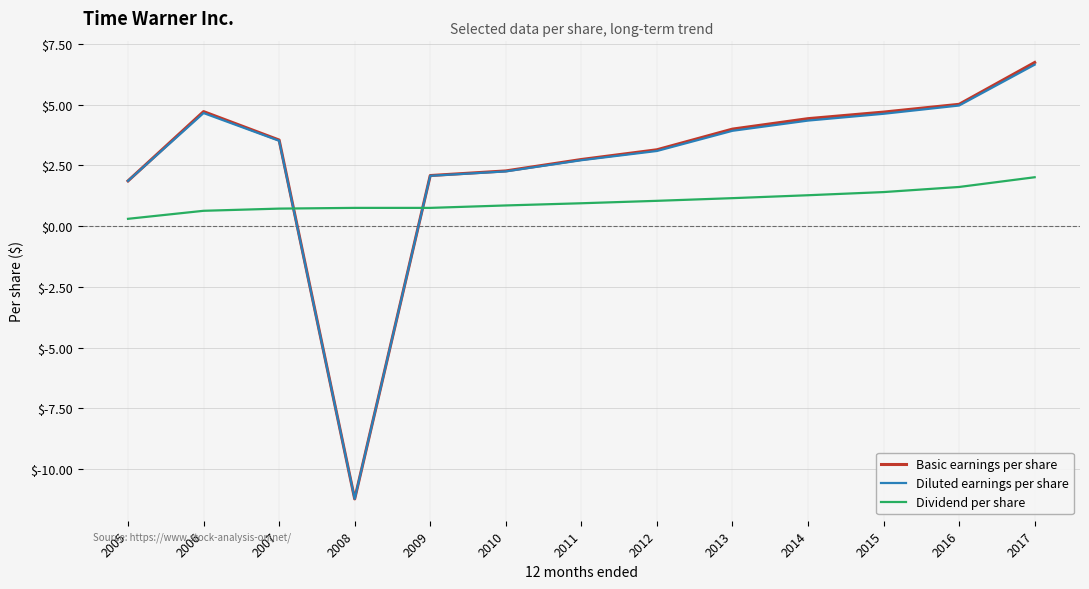

What is the smallest value displayed?

-11.2